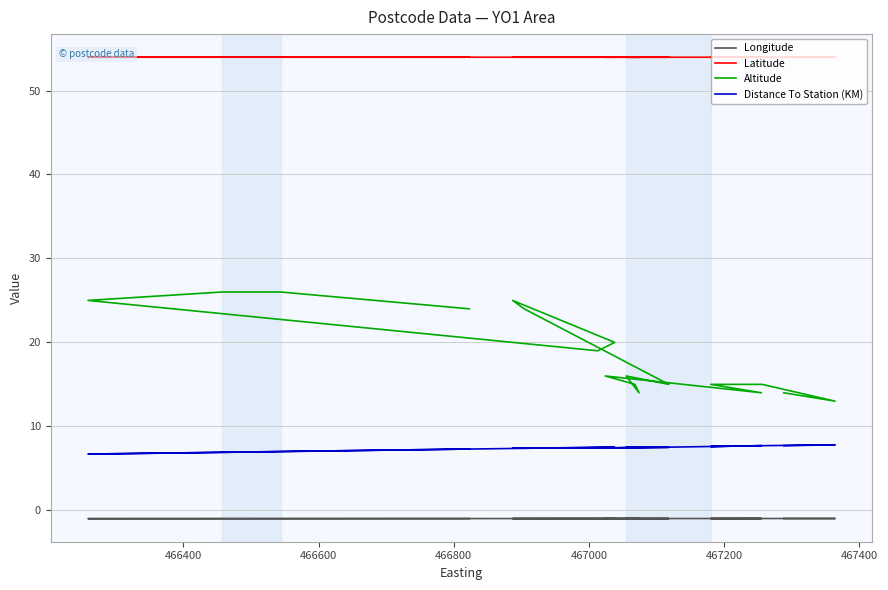

Which series has the largest range (max minus min)?

Altitude